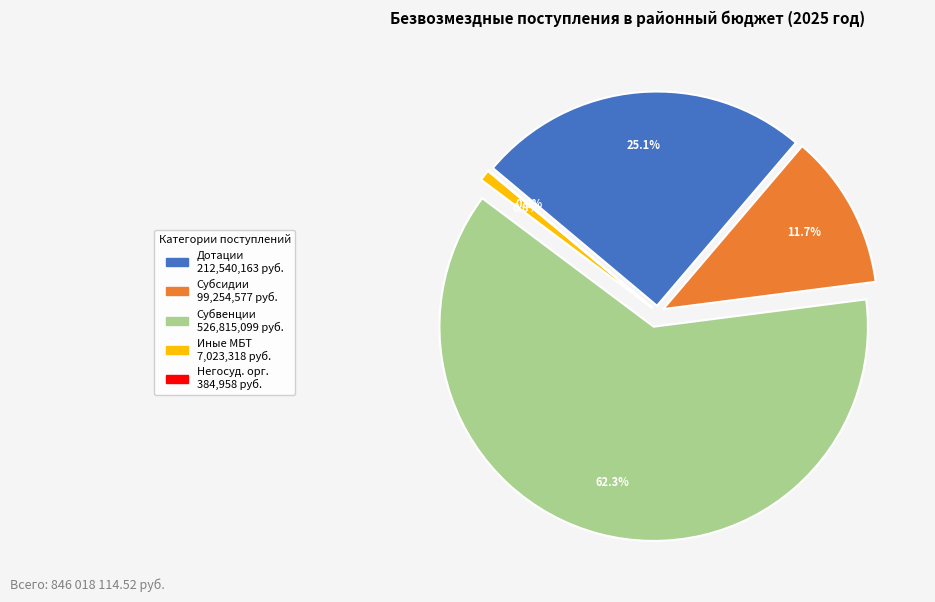

Count the number of slices in the pie.

5